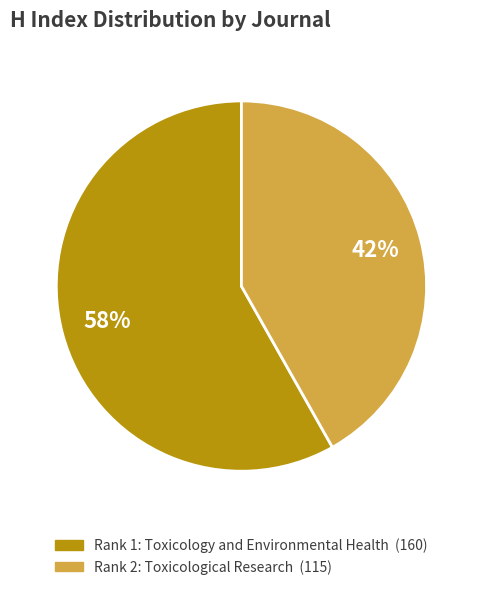

Which has a higher value, Rank 1: Toxicology and Environmental Health or Rank 2: Toxicological Research?

Rank 1: Toxicology and Environmental Health